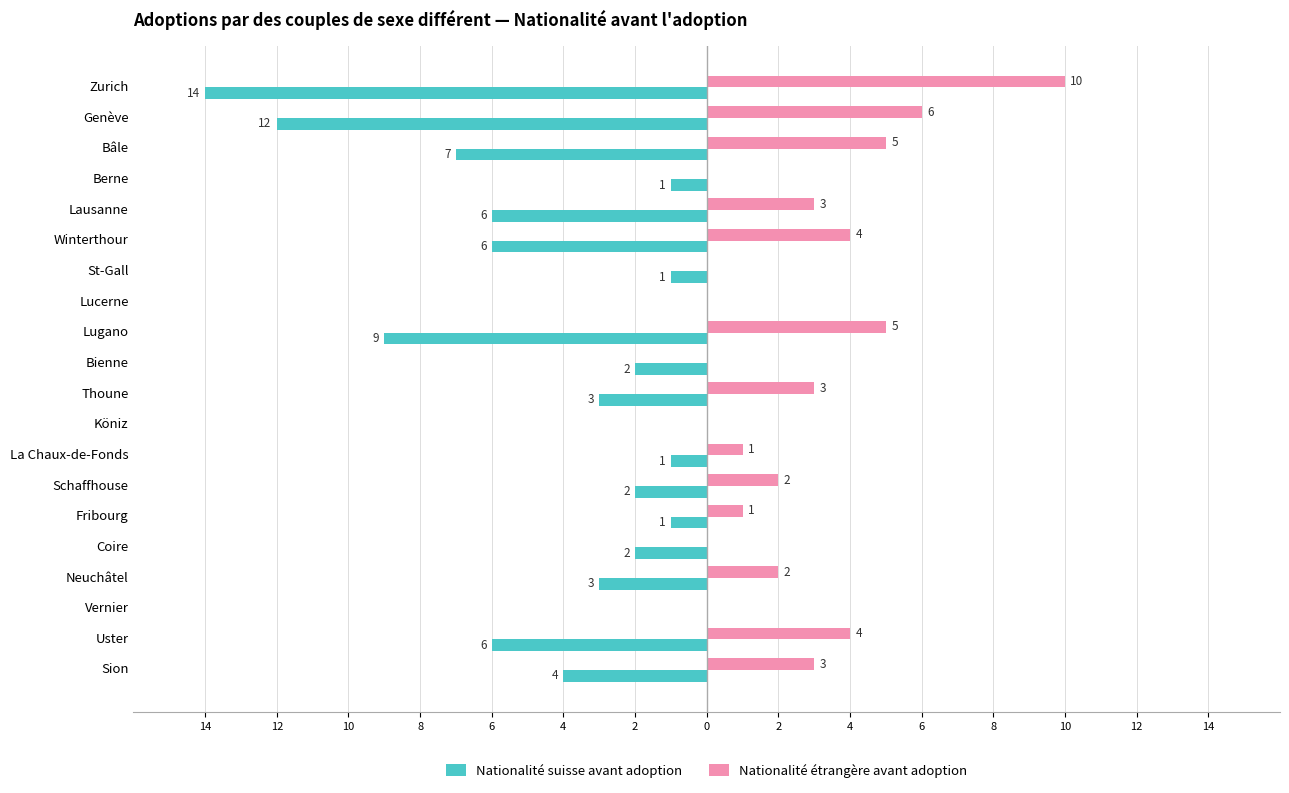

What is the value of the Nationalité suisse avant adoption bar at the 17th from the left?

-3